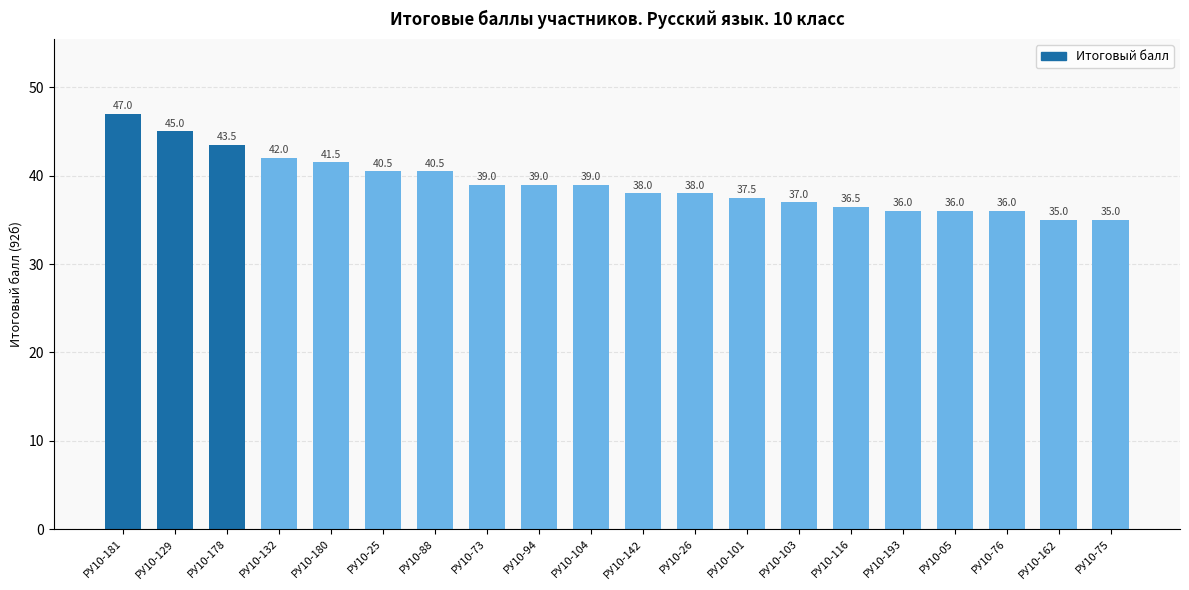

Are the bars horizontal?

No